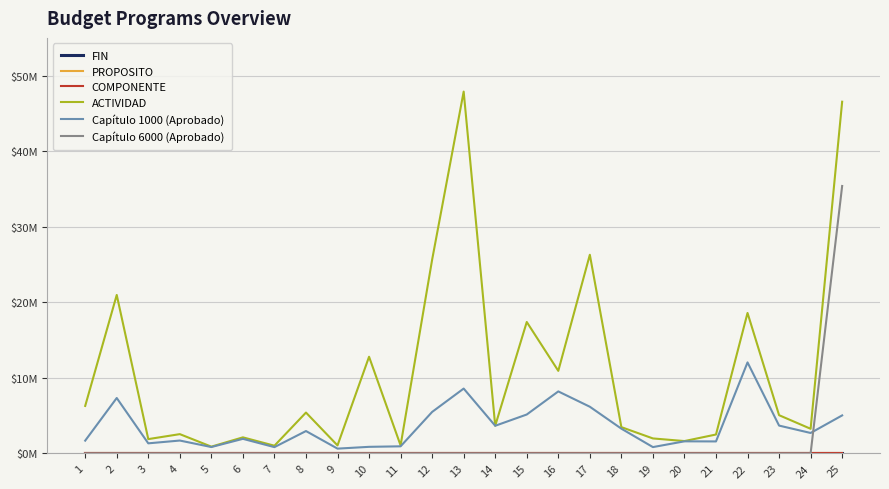

List the labels in order of FIN value, largest first.

1, 2, 3, 4, 5, 6, 7, 8, 9, 10, 11, 12, 13, 14, 15, 16, 17, 18, 19, 20, 21, 22, 23, 24, 25